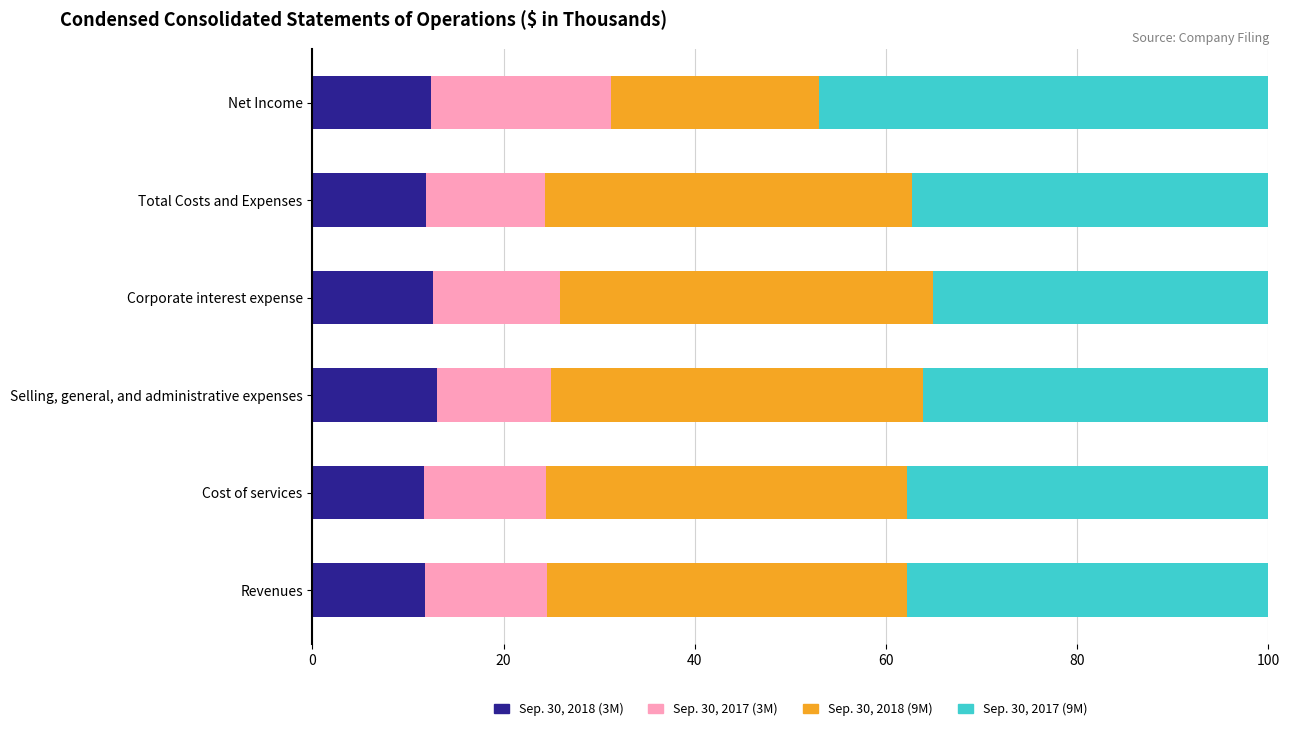

Count the number of categories in the chart.

6